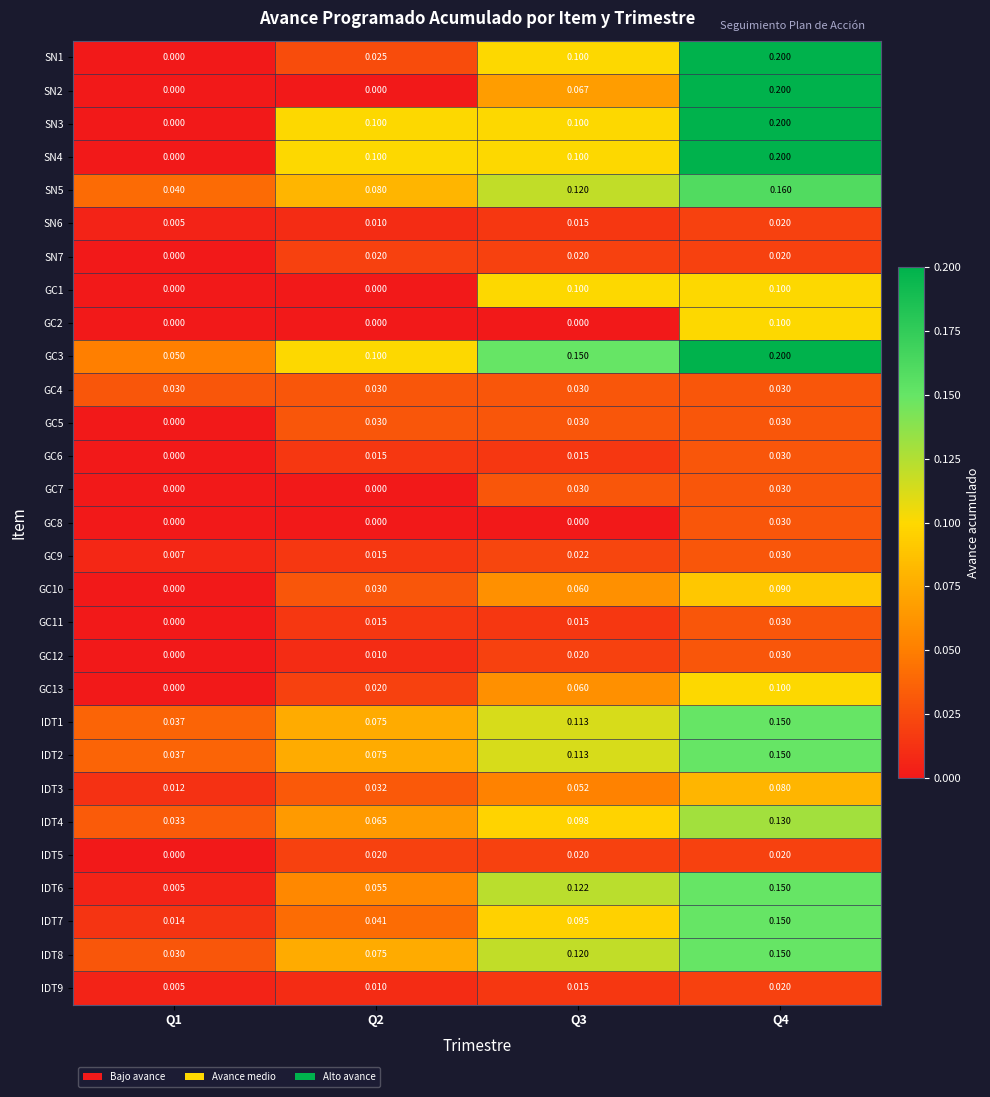

Is the value of IDT7 at Q3 greater than the value of IDT9 at Q3?

Yes